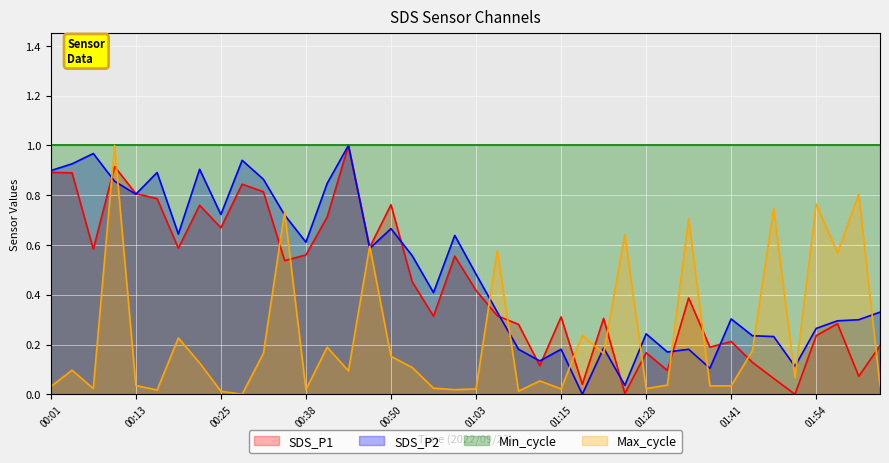

How many intersections are there between Max_cycle and SDS_P1?

16